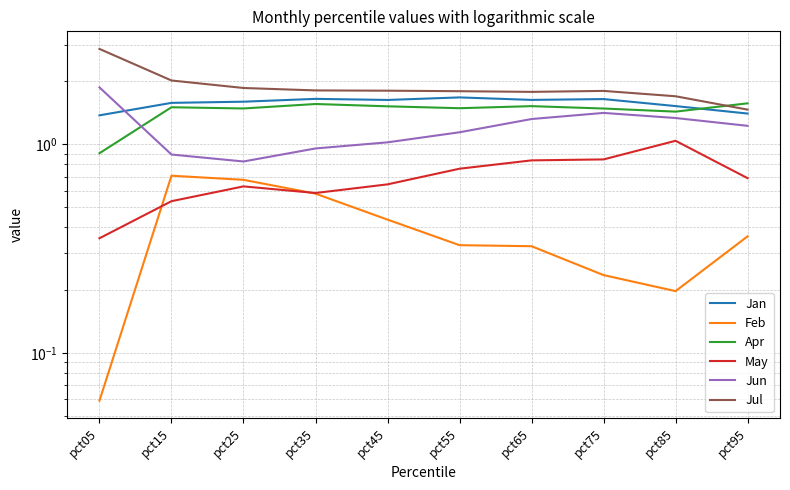

Rank the series by their maximum value, from highest to lowest.

Jul, Jun, Jan, Apr, May, Feb